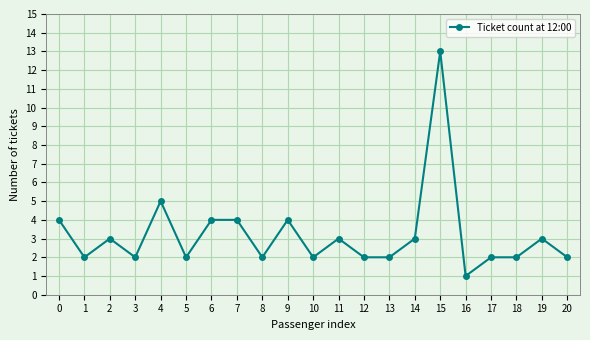

At which label is the value closest to 7?

4